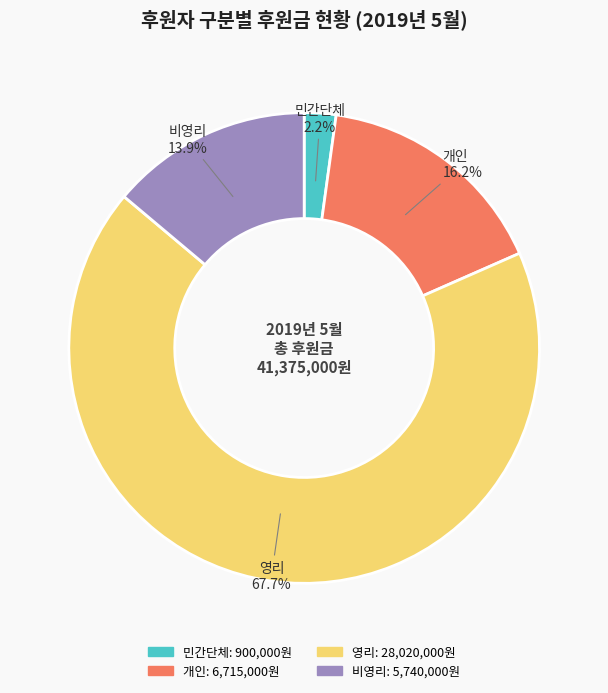

How many segments does this pie chart have?

4